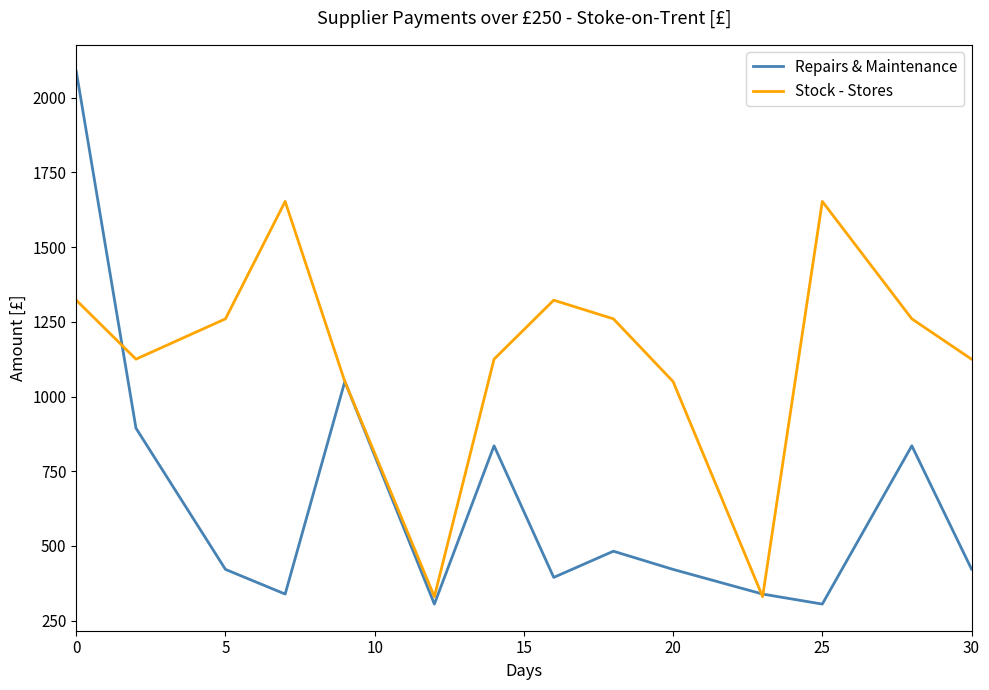

What is the maximum value shown in the chart?

2088.0